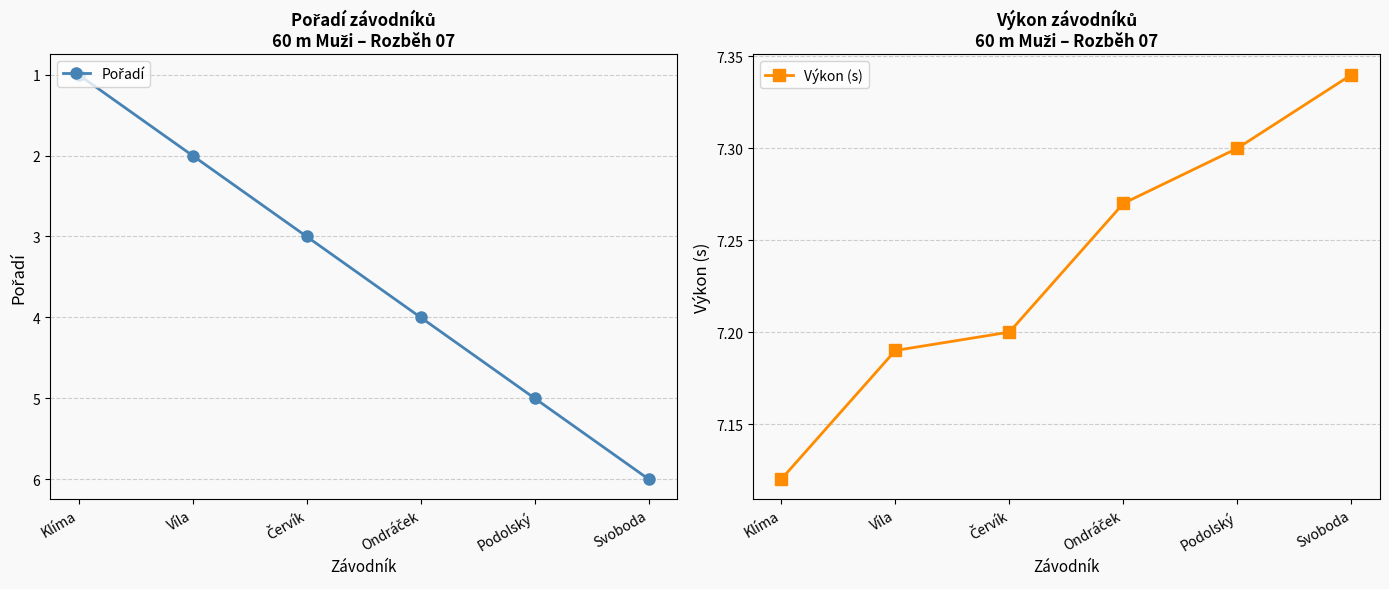

What is the difference between the second highest and minimum values in the Pořadí series?

4.0